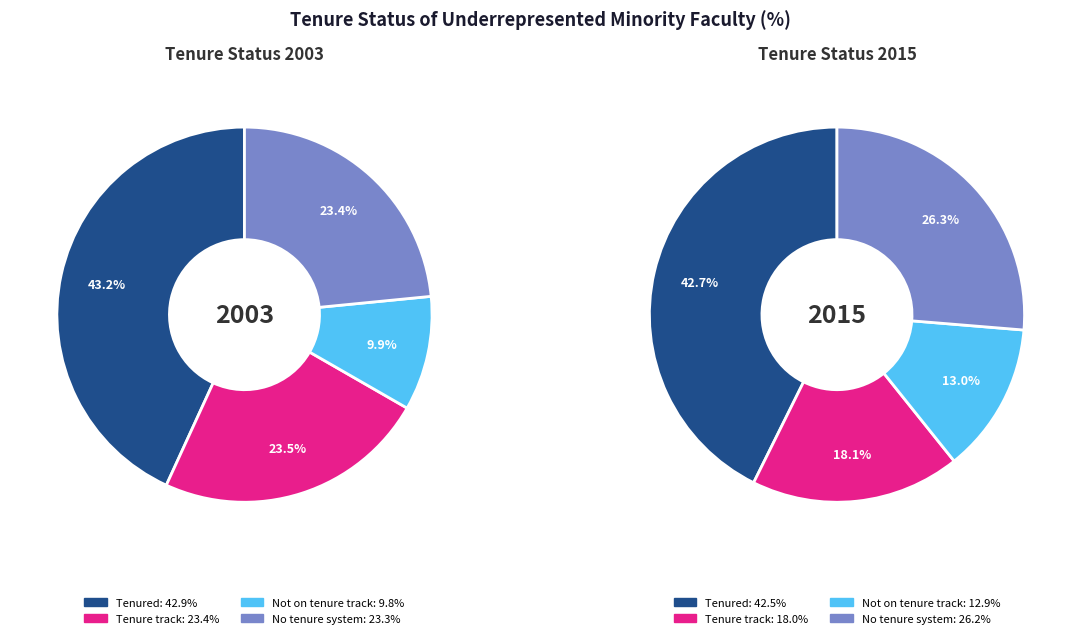

Rank the series by their average value, from lowest to highest.

2003, 2015